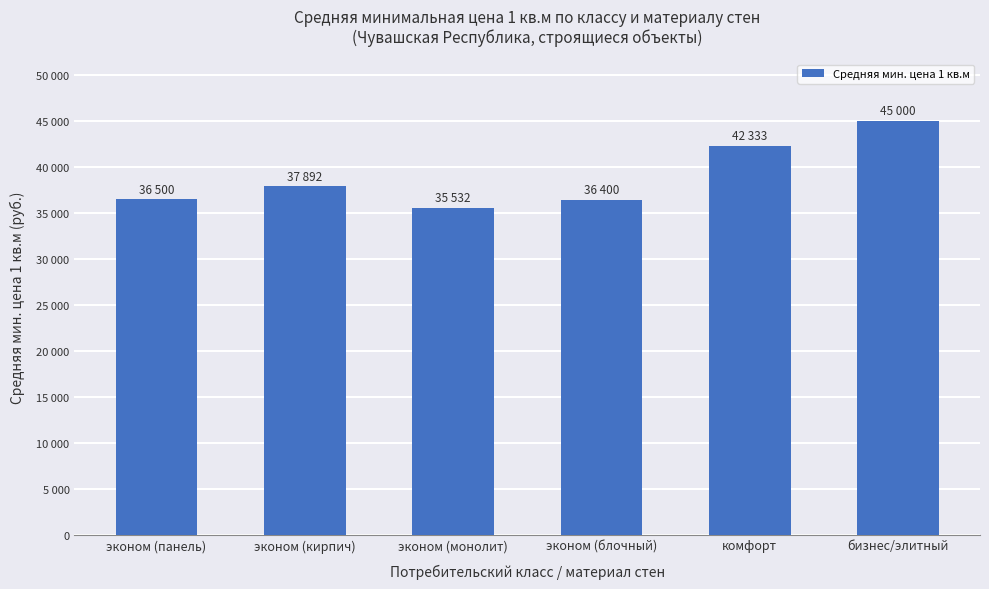

Which label corresponds to the smallest value in the chart?

эконом (монолит)